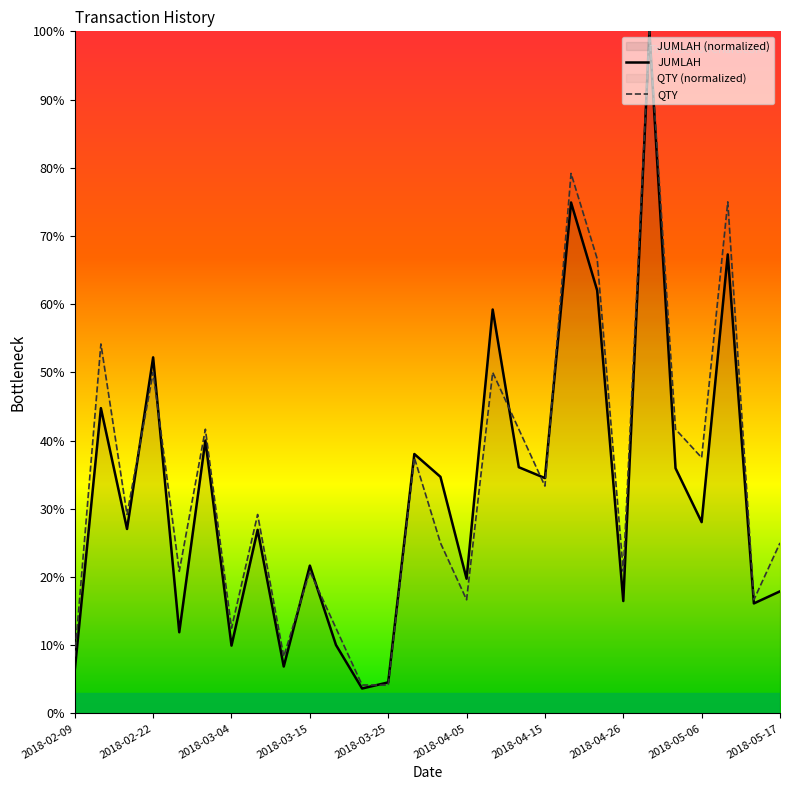

What is the spread (max minus min) of values at 2018-04-26?

4.4